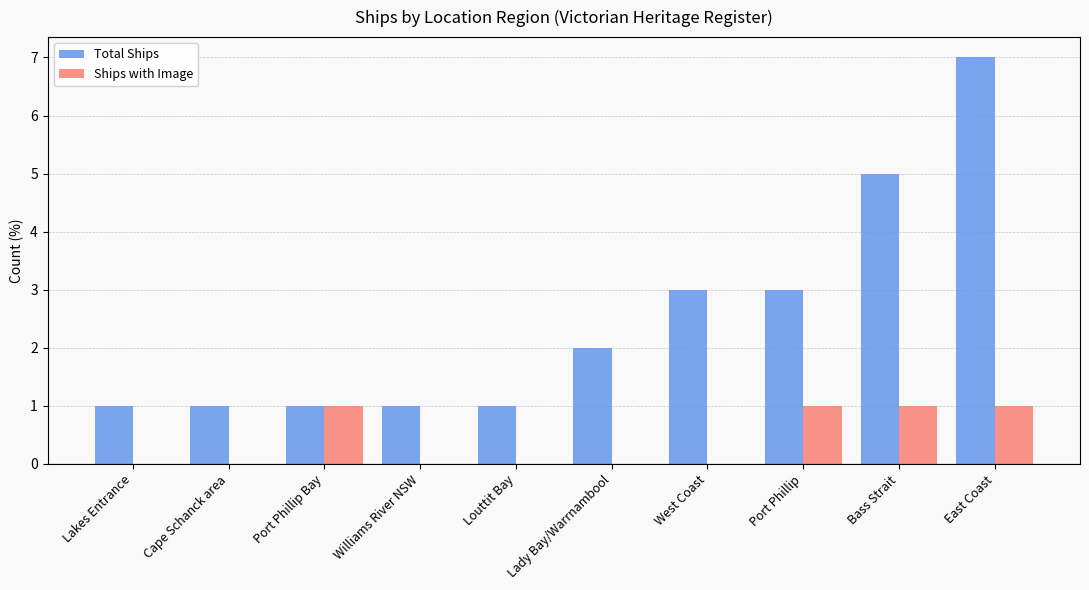

What is the sum of all Ships with Image values?

4